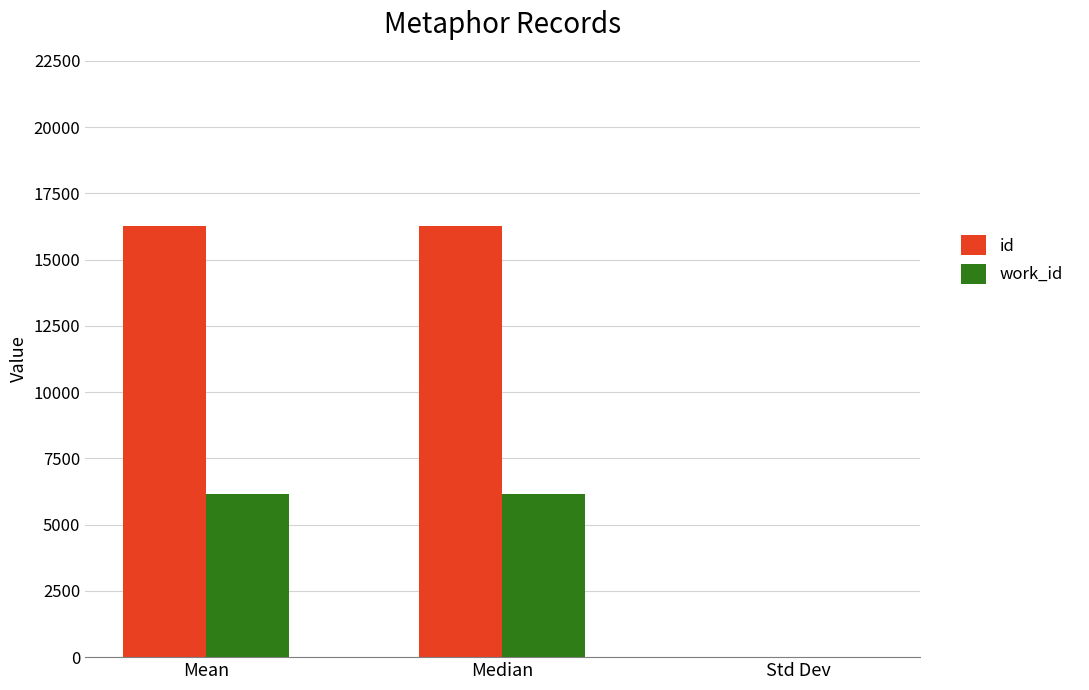

Reading right to left, extract all data points from this chart.

id: Std Dev=3.5	Median=16266.5	Mean=16266.5
work_id: Std Dev=0.0	Median=6163.0	Mean=6163.0